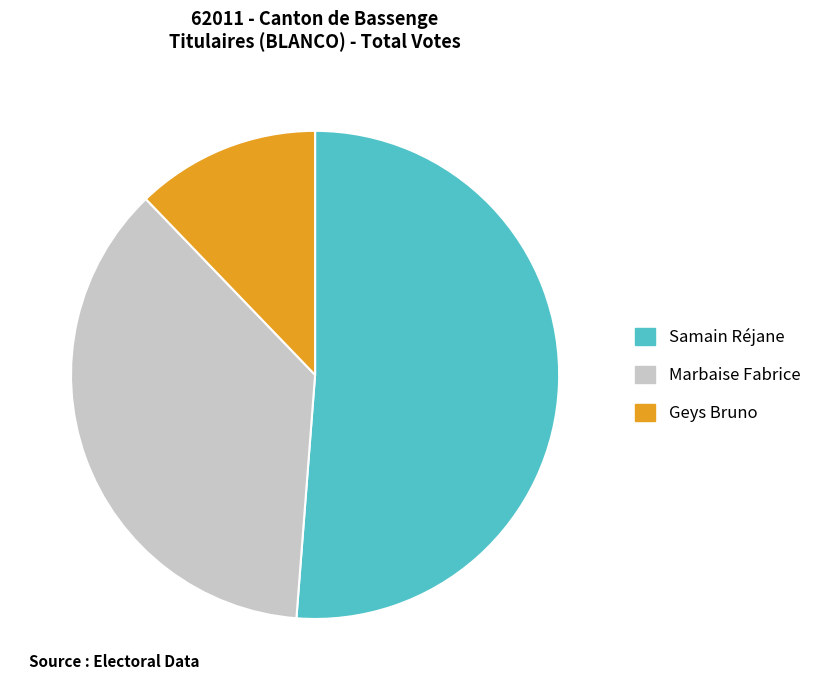

Rank the categories by value from highest to lowest.

Samain Réjane, Marbaise Fabrice, Geys Bruno